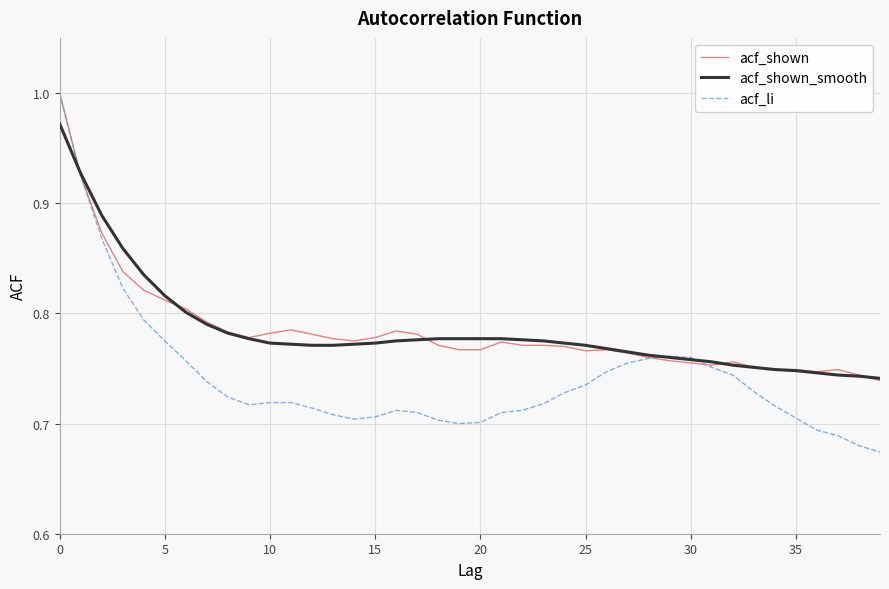

Which series has the largest range (max minus min)?

acf_li